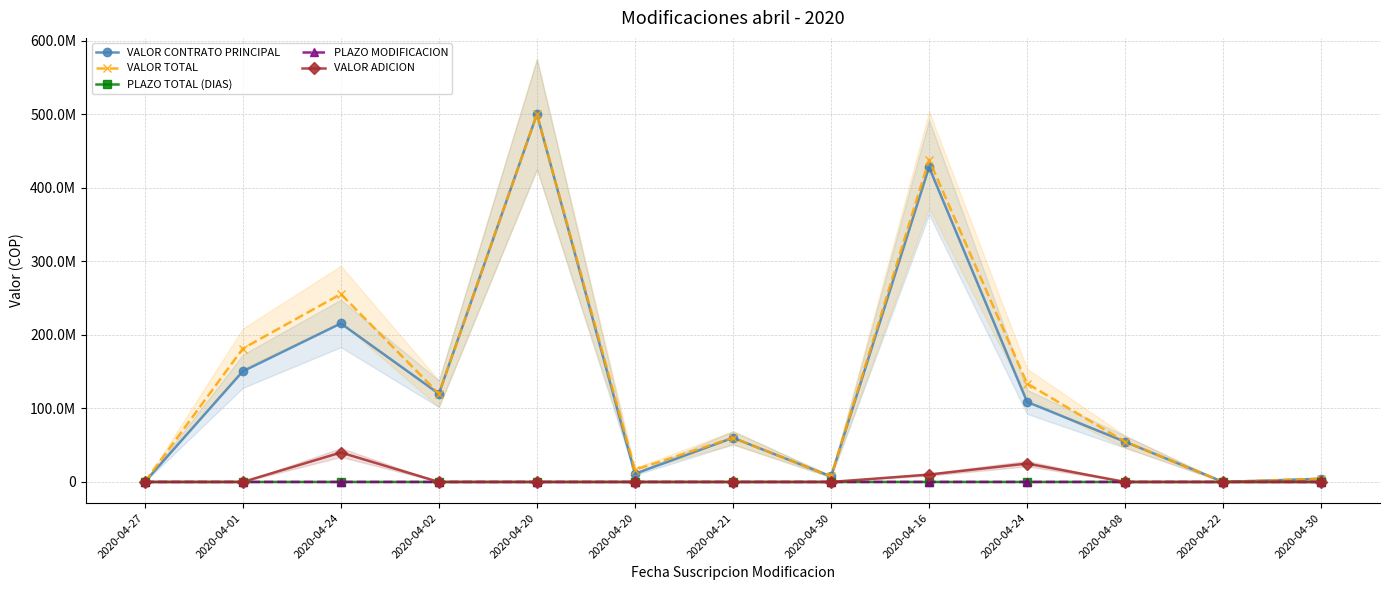

Reading left to right, extract all data points from this chart.

VALOR CONTRATO PRINCIPAL: 2020-04-27=0	2020-04-01=150436564	2020-04-24=215482000	2020-04-02=119900000	2020-04-20=500000000	2020-04-20=11000000	2020-04-21=59998325	2020-04-30=7436000	2020-04-16=428000000	2020-04-24=108816948	2020-04-08=54600000	2020-04-22=0	2020-04-30=4340000
VALOR TOTAL: 2020-04-27=0	2020-04-01=181336564	2020-04-24=255482000	2020-04-02=119900000	2020-04-20=500000000	2020-04-20=16500000	2020-04-21=59998325	2020-04-30=7436000	2020-04-16=438000000	2020-04-24=133816948	2020-04-08=54600000	2020-04-22=0	2020-04-30=4340000
PLAZO TOTAL (DIAS): 2020-04-27=1890	2020-04-01=630	2020-04-24=420	2020-04-02=363	2020-04-20=450	2020-04-20=390	2020-04-21=330	2020-04-30=270	2020-04-16=360	2020-04-24=510	2020-04-08=330	2020-04-22=2880	2020-04-30=270
PLAZO MODIFICACION: 2020-04-27=360	2020-04-01=60	2020-04-24=120	2020-04-02=78	2020-04-20=150	2020-04-20=90	2020-04-21=30	2020-04-30=60	2020-04-16=60	2020-04-24=90	2020-04-08=60	2020-04-22=1440	2020-04-30=60
VALOR ADICION: 2020-04-27=0	2020-04-01=0	2020-04-24=40000000	2020-04-02=0	2020-04-20=0	2020-04-20=0	2020-04-21=0	2020-04-30=0	2020-04-16=10000000	2020-04-24=25000000	2020-04-08=0	2020-04-22=0	2020-04-30=0